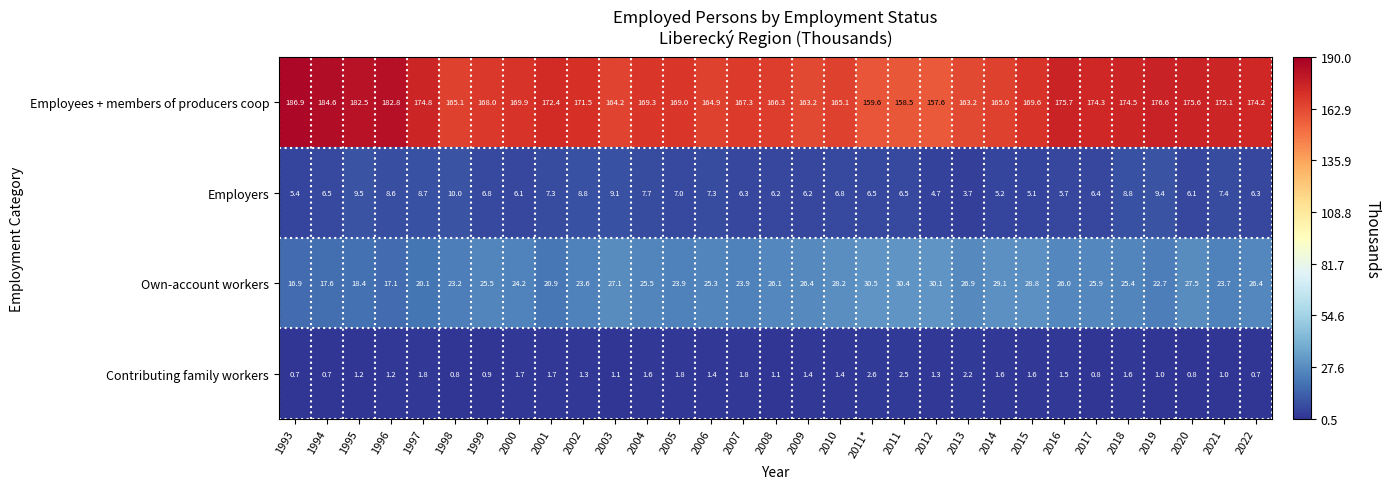

What is the difference between the second highest and minimum values in the Own-account workers series?

13.5